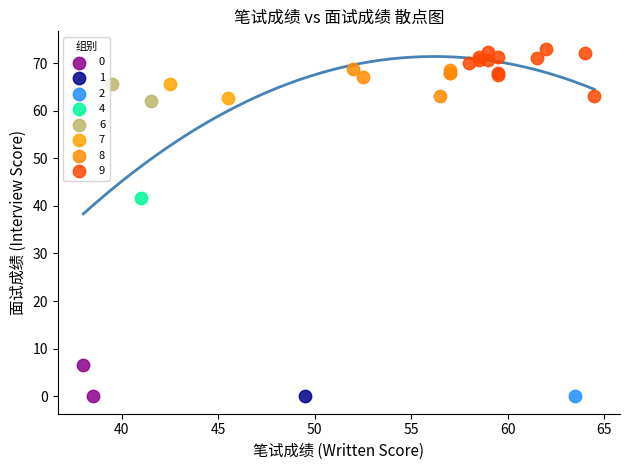

What are all the series names shown in the legend?

0, 1, 2, 4, 6, 7, 8, 9